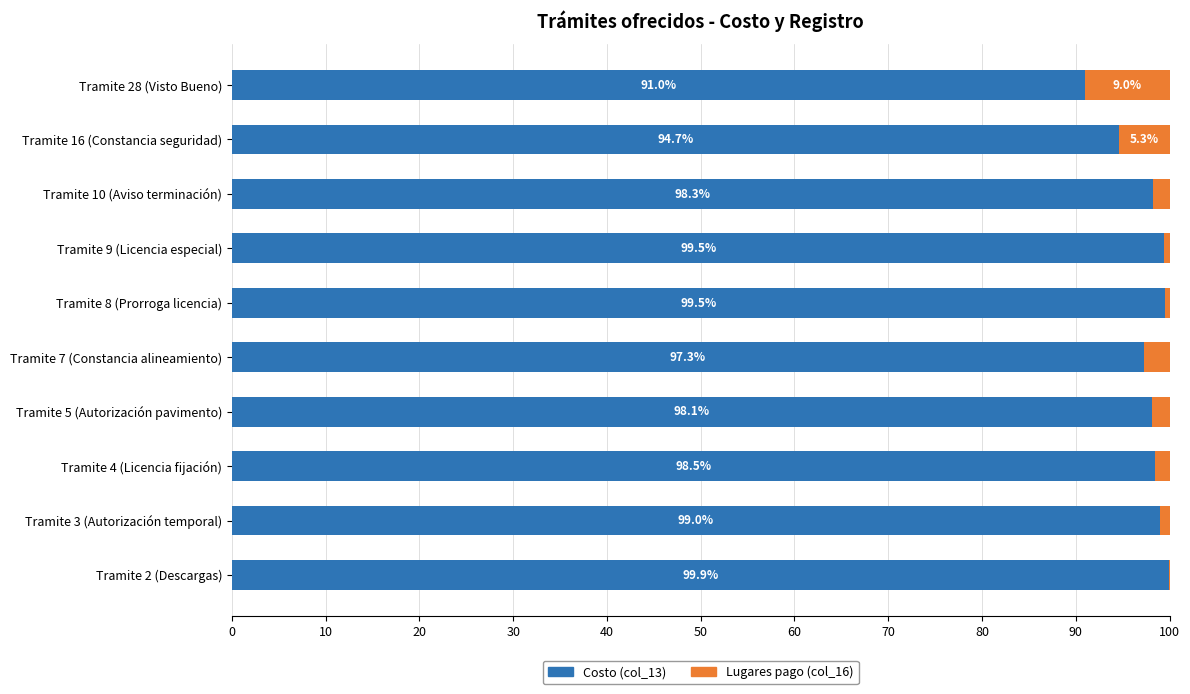

Is it true that Costo (col_13) equals 128.1 at Tramite 16 (Constancia seguridad)?

False